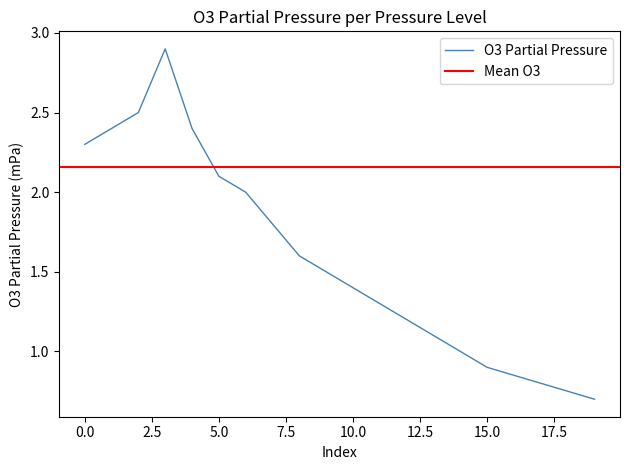

Count the number of categories in the chart.

20